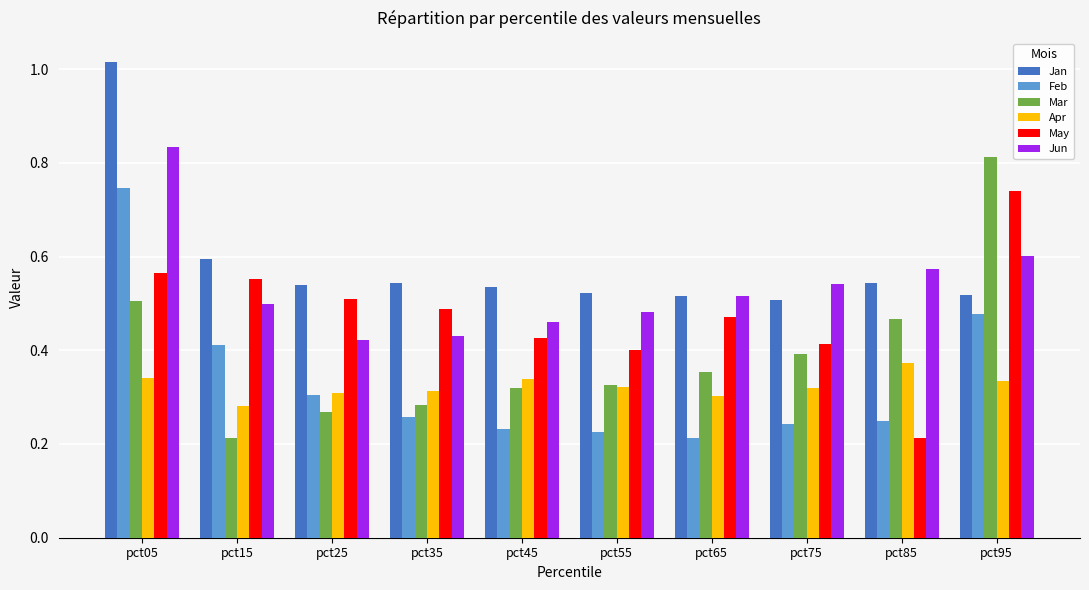

Which label corresponds to the largest value in the chart?

pct05